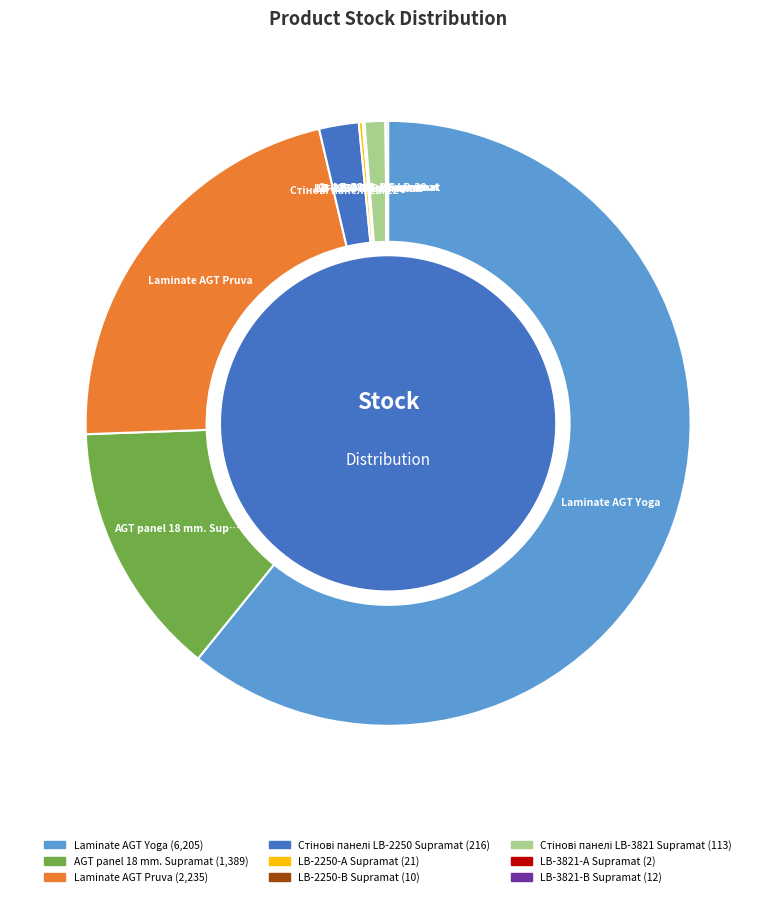

Which category has the biggest portion of the pie?

Laminate AGT Yoga